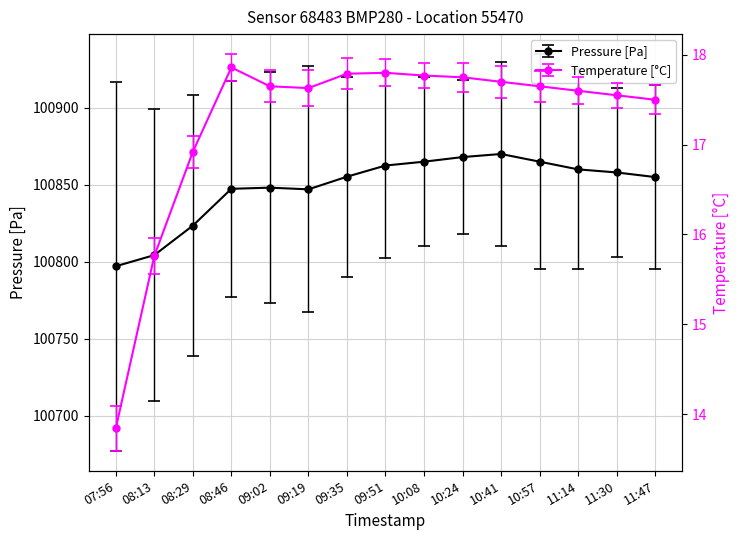

Reading left to right, what are all the values shown in this chart?

pressure: 100797.1	100804.3	100823.4	100847.4	100848.1	100847.0	100855.2	100862.5	100865.0	100868.0	100870.0	100865.0	100860.0	100858.0	100855.0
temperature: 13.8	15.8	16.9	17.9	17.6	17.6	17.8	17.8	17.8	17.8	17.7	17.6	17.6	17.6	17.5